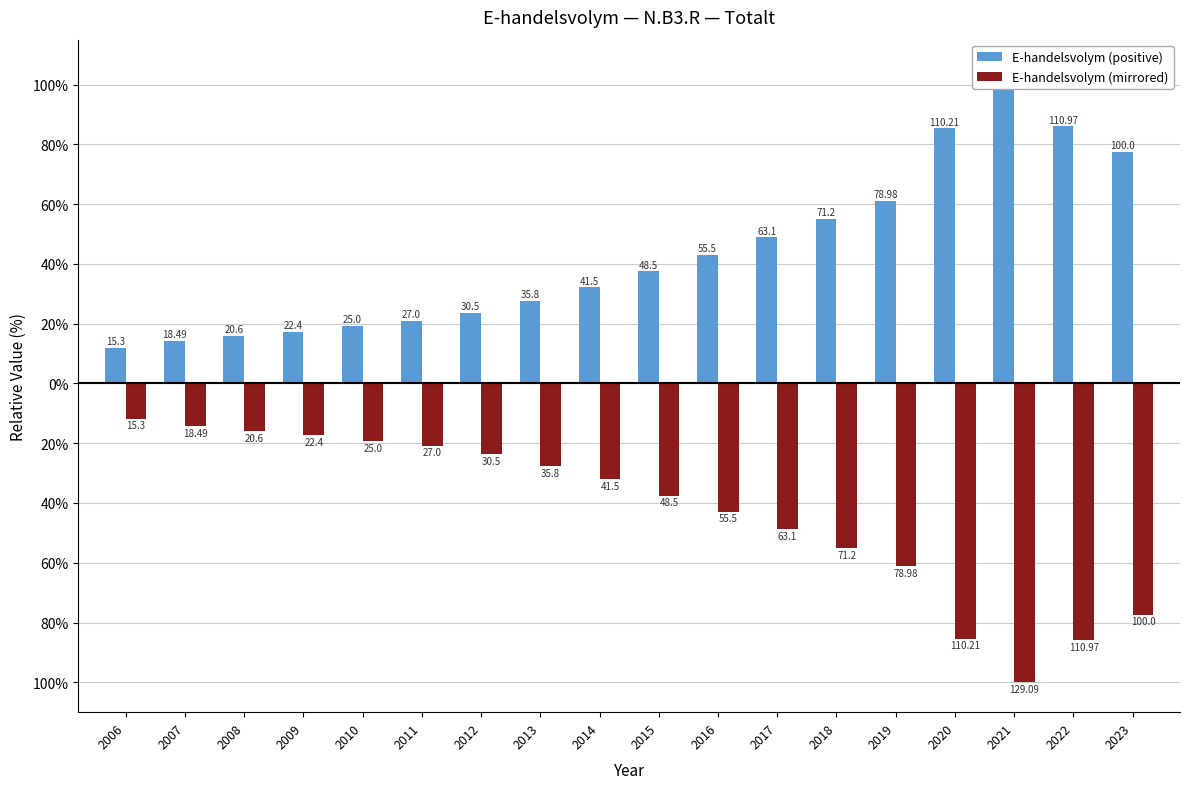

Which series has the widest spread of values?

E-handelsvolym (positive)